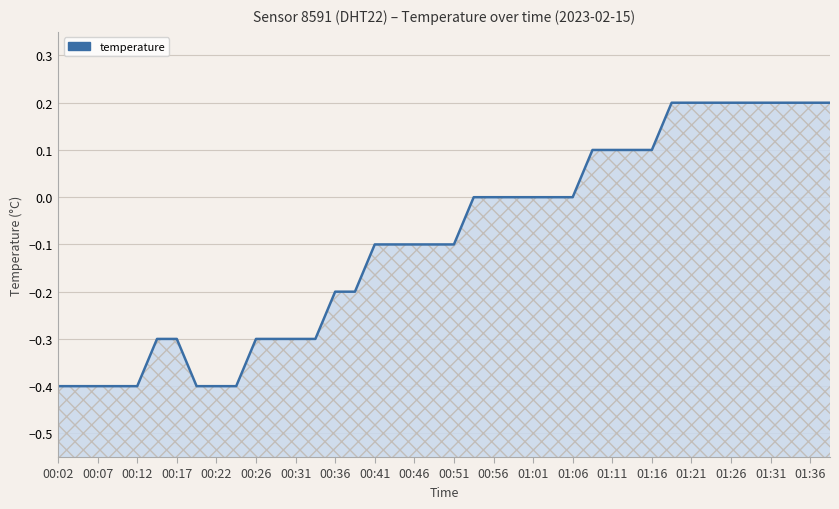

How many values are between 0 and 1?

19